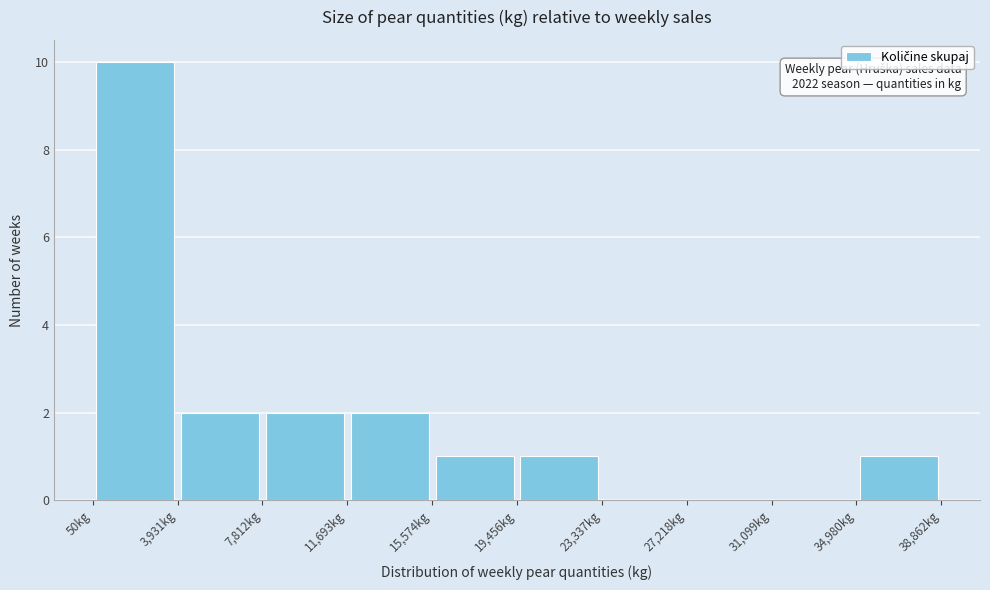

Which range on the x-axis has the tallest bar?

0 to 4000